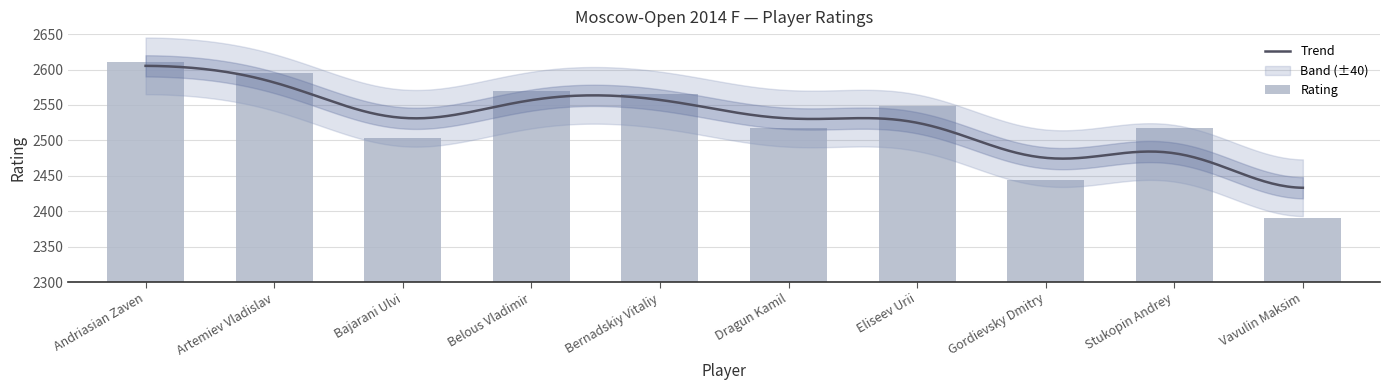

What is the greatest value displayed?

2611